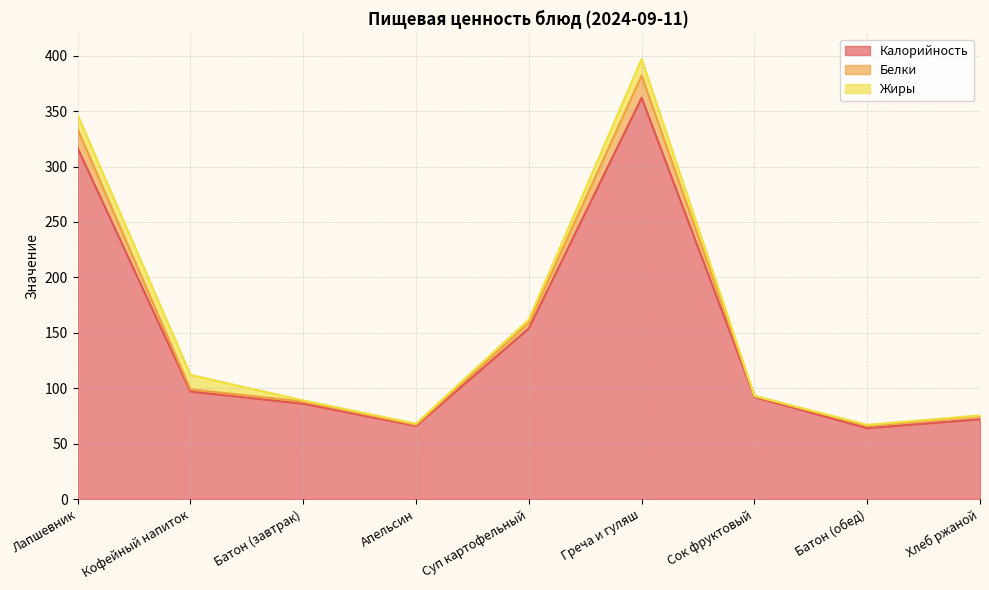

True or false: Калорийность and Белки cross at least once.

False